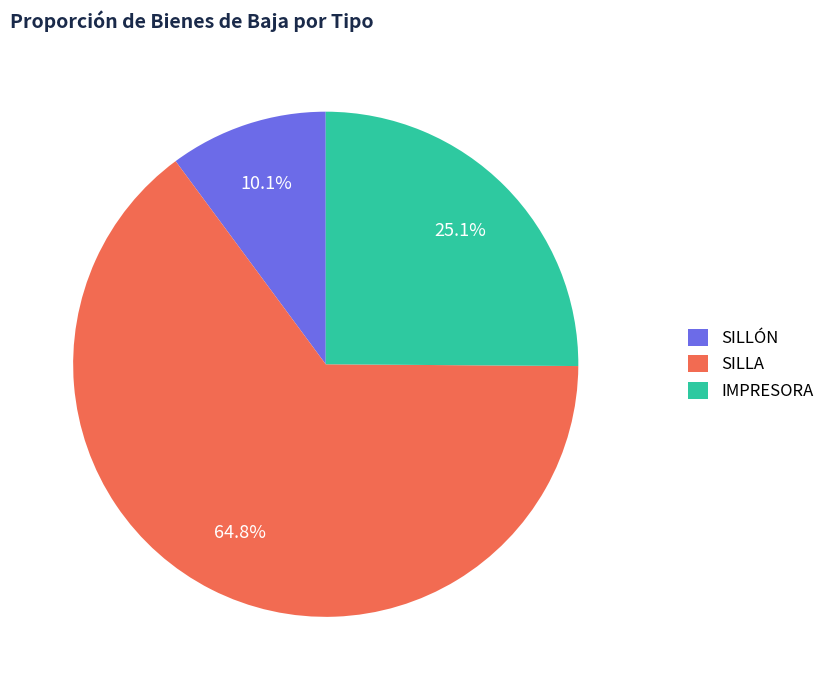

Between IMPRESORA and SILLA, which is larger?

SILLA